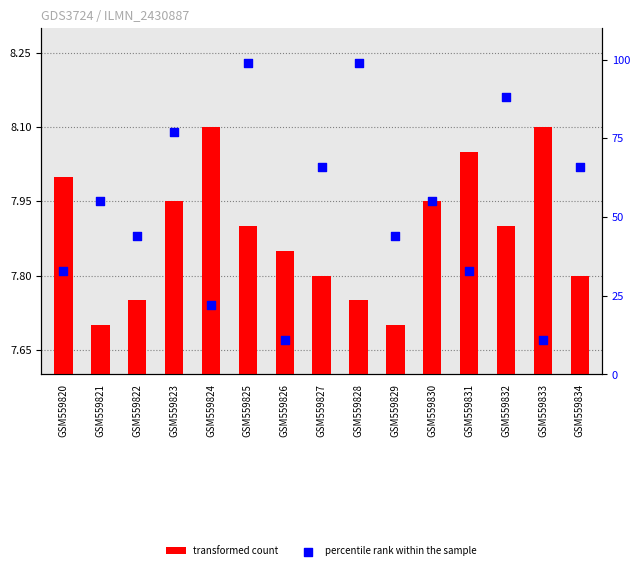

Which series reaches the maximum Y coordinate?

percentile rank within the sample